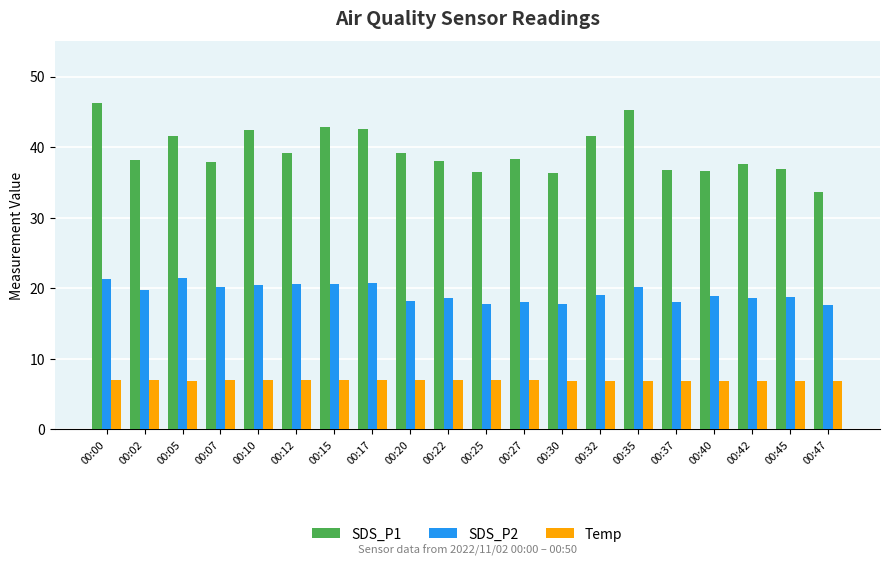

What is the minimum value for SDS_P2?

17.7